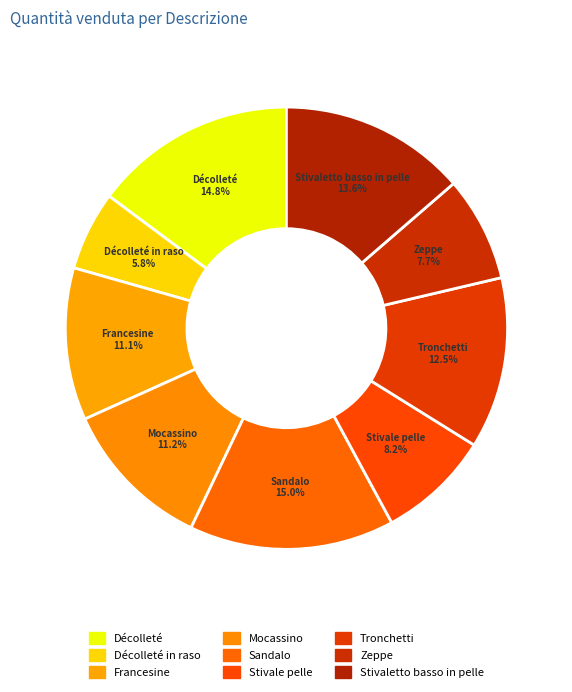

Rank the categories by value from lowest to highest.

Décolleté in raso, Zeppe, Stivale pelle, Francesine, Mocassino, Tronchetti, Stivaletto basso in pelle, Décolleté, Sandalo